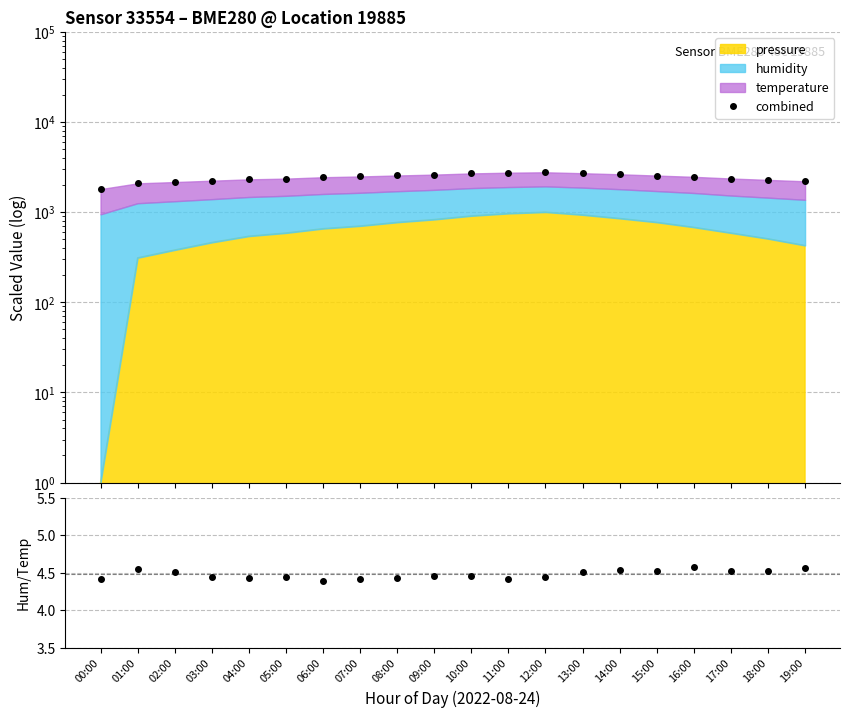

At which label is humidity/temperature closest to 4?

06:00